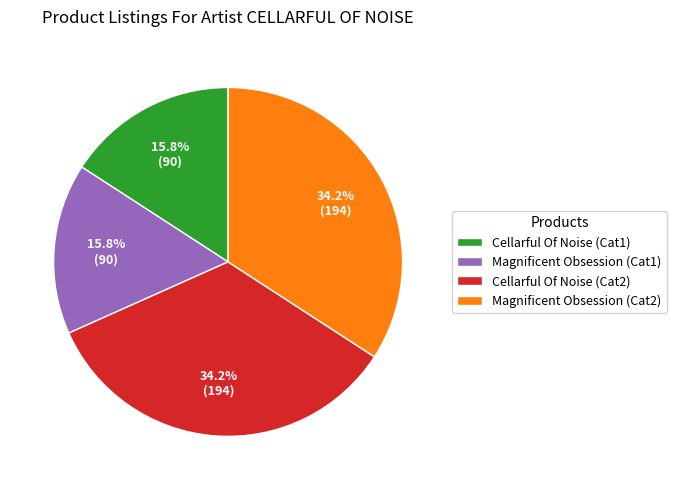

Which has a higher value, Cellarful Of Noise (Cat1) or Cellarful Of Noise (Cat2)?

Cellarful Of Noise (Cat2)